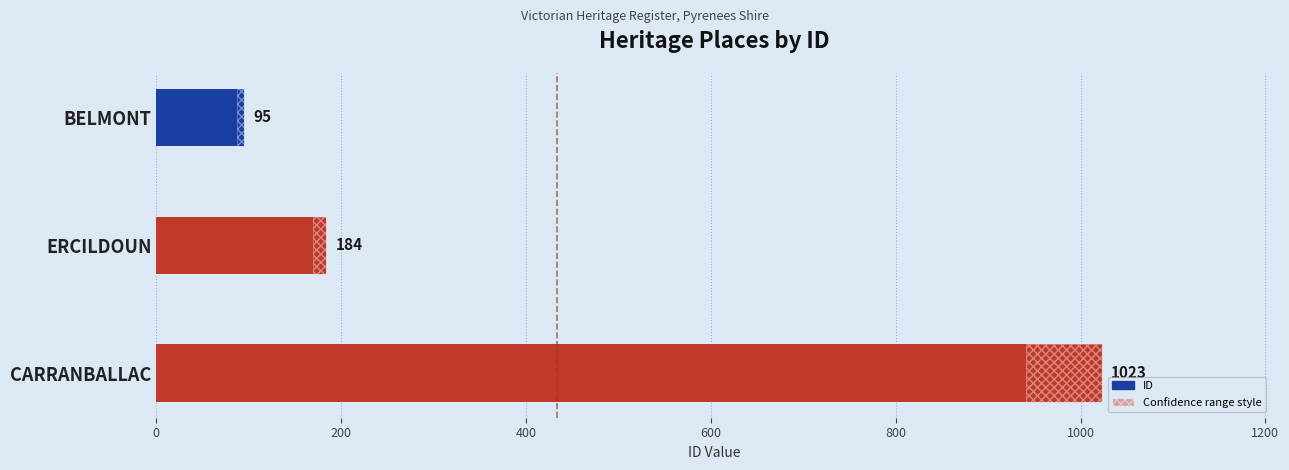

Between ERCILDOUN and CARRANBALLAC, which is larger?

CARRANBALLAC